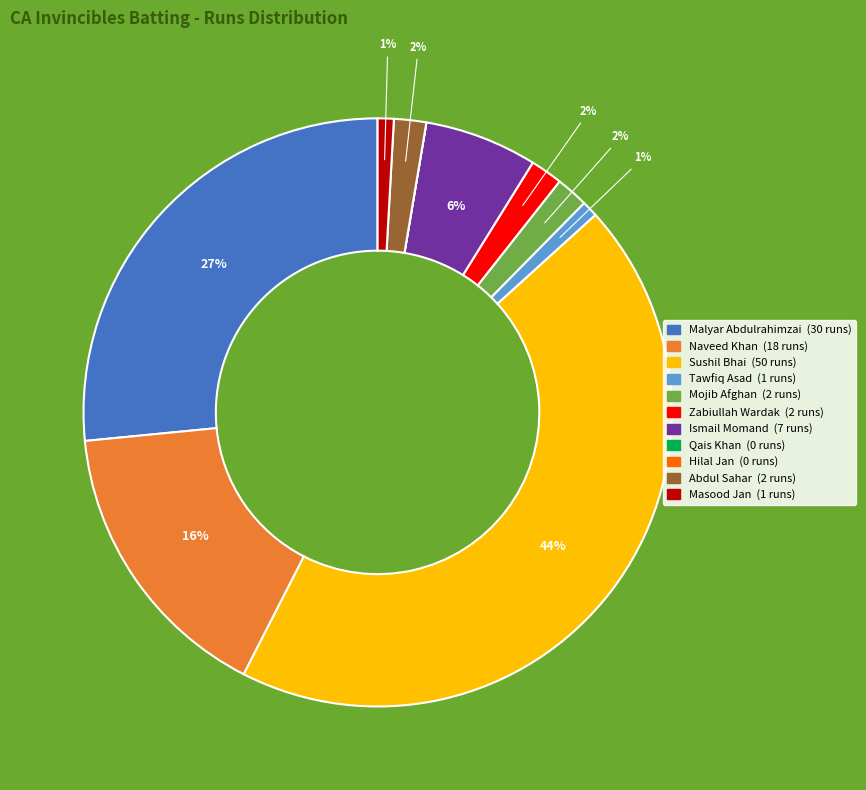

To the nearest percent, what is the difference between the largest and smallest slice percentages?

44%